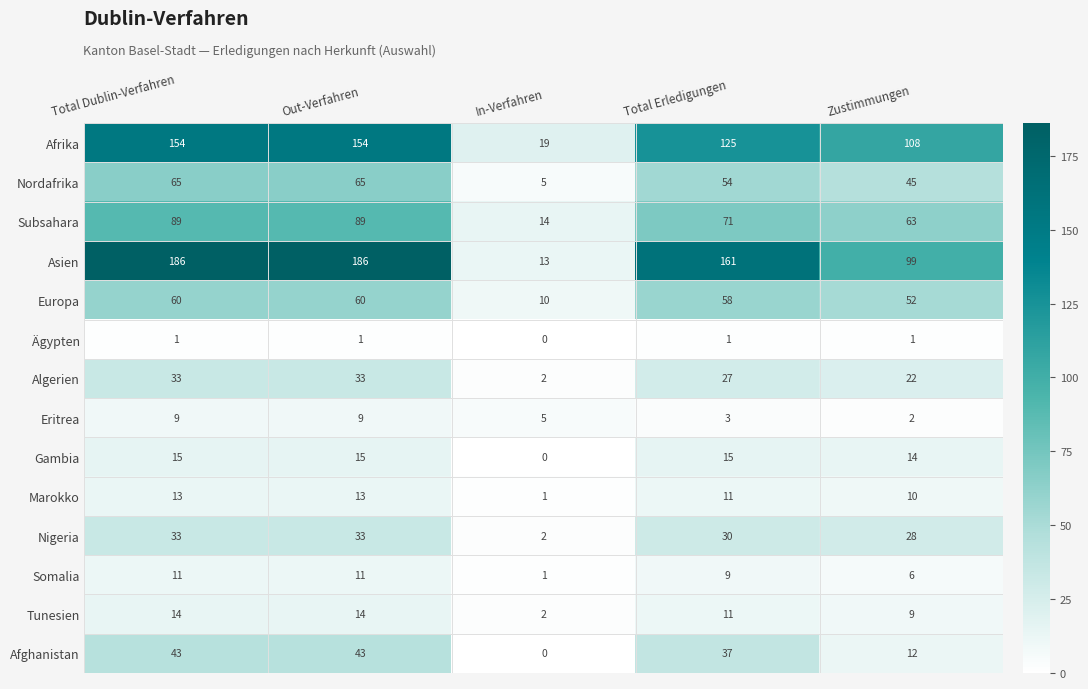

Where is Afghanistan nearest to the value 21?

Zustimmungen